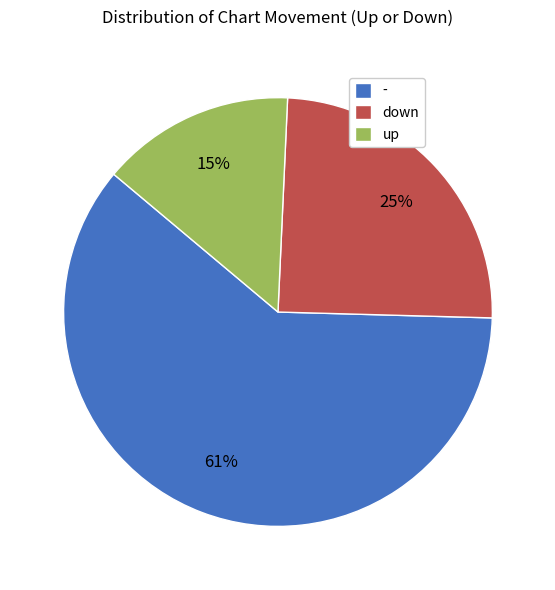

Which has a higher value, up or down?

down